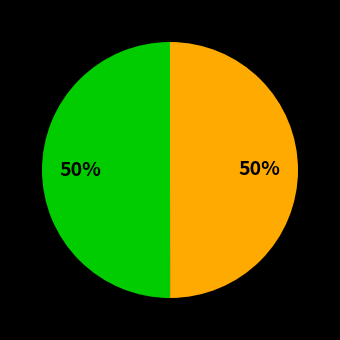

To the nearest percent, what is the average slice percentage?

50%